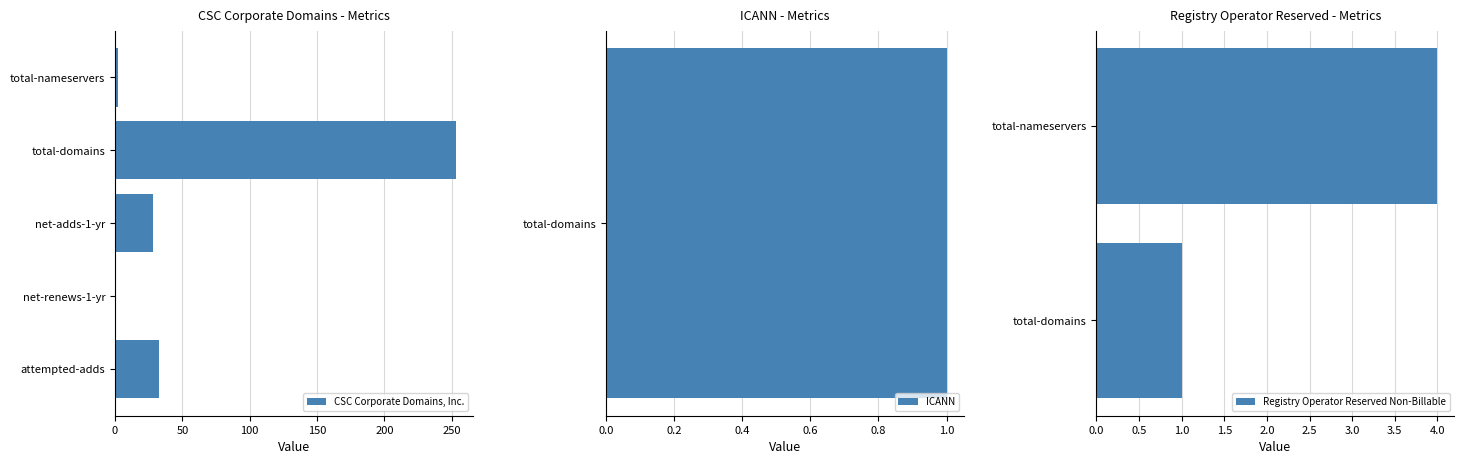

The value of total-nameservers at Registry Operator Reserved Non-Billable is 6. True or false?

False